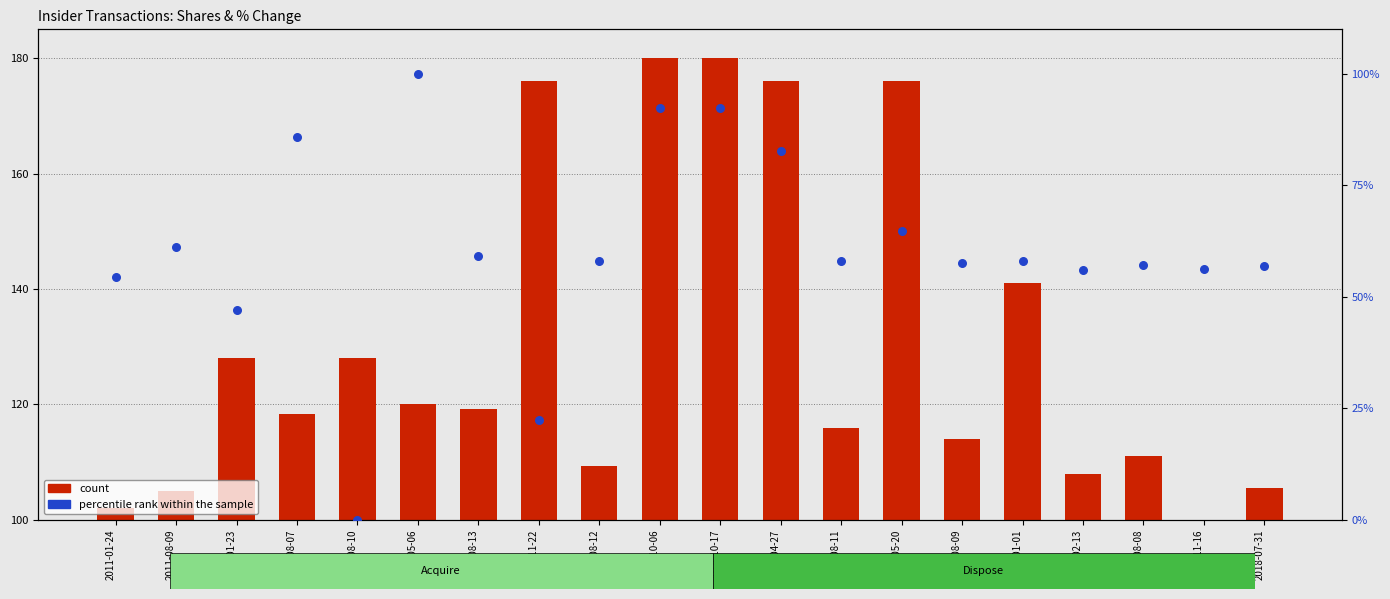

Is the value of count at 2017-02-13 greater than the value of percentile rank within the sample at 2017-11-16?

Yes